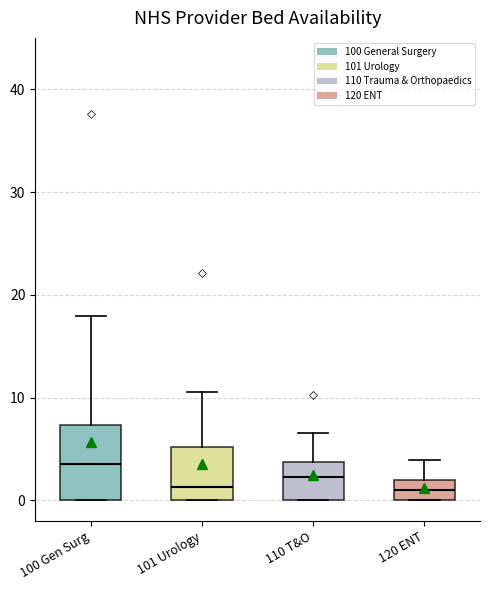

Which box is the tallest, from its lower edge to its upper edge?

100 Gen Surg